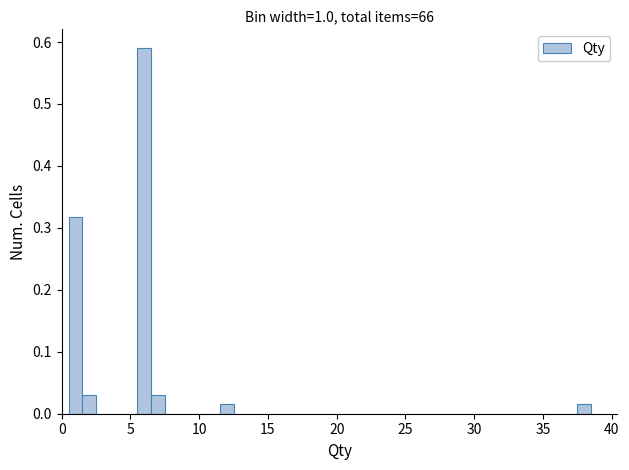

Read against the x-axis, roughly where is the centre of the tallest bar?

6.0